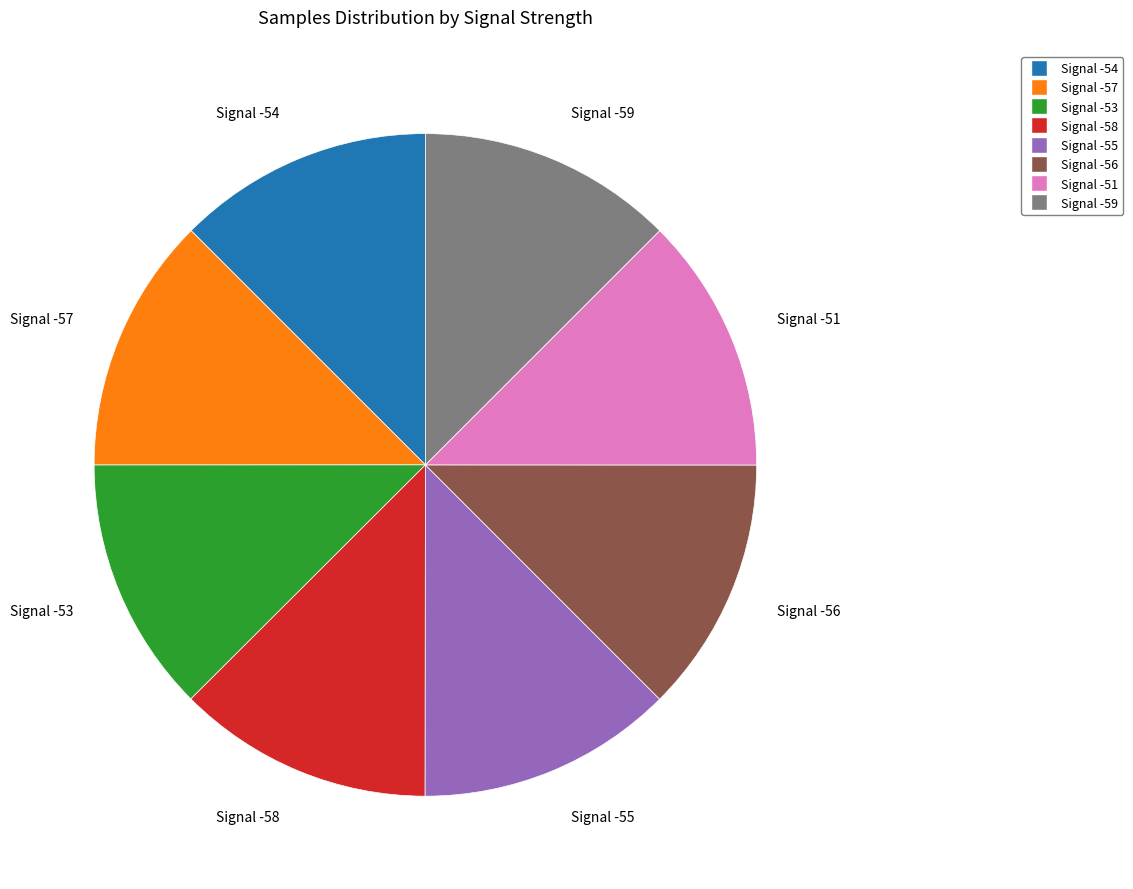

Is there a majority slice in this chart?

No